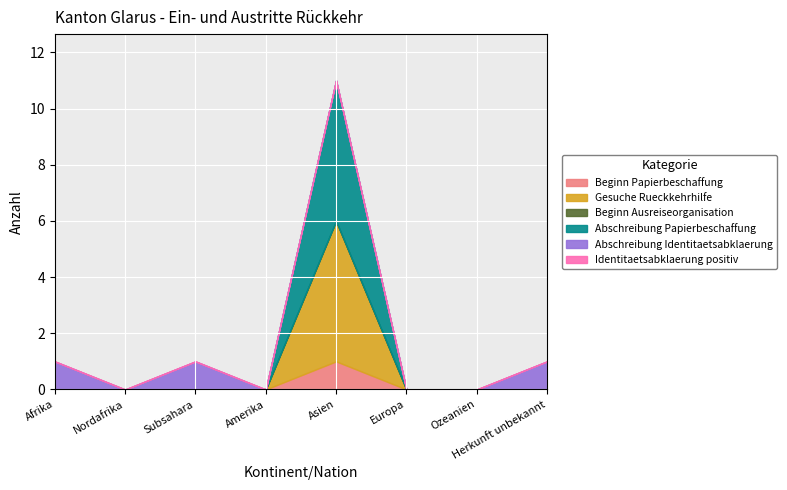

Between Afrika and Subsahara, which is larger?

Afrika